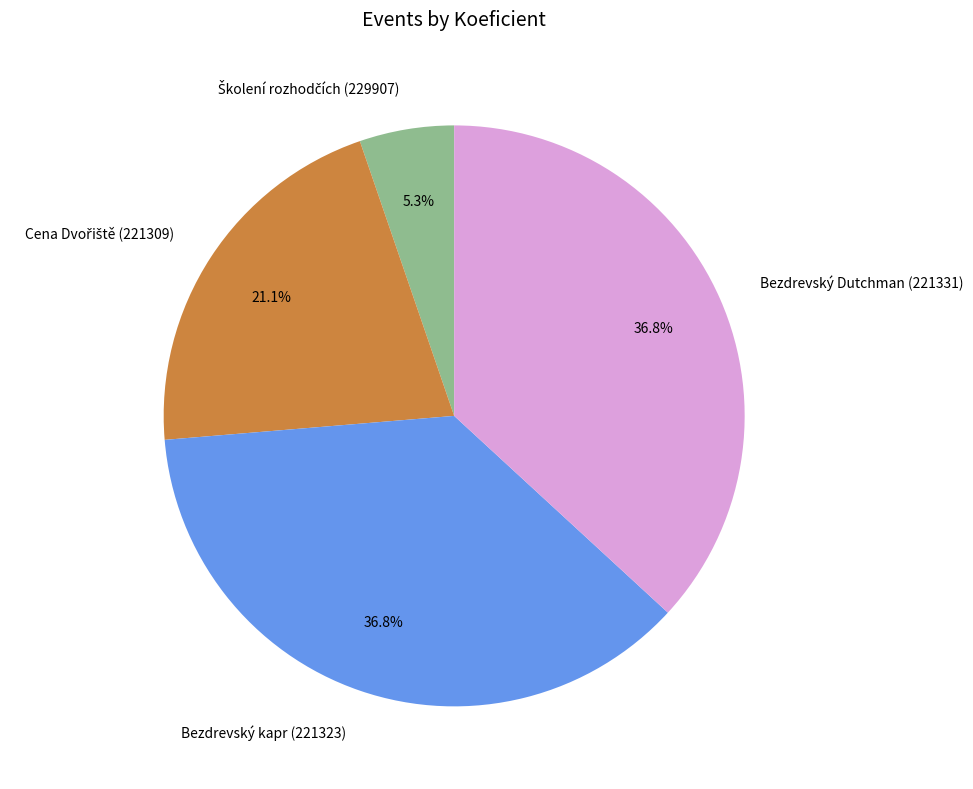

What portion of the pie excludes Bezdrevský kapr (221323)?

63.2%